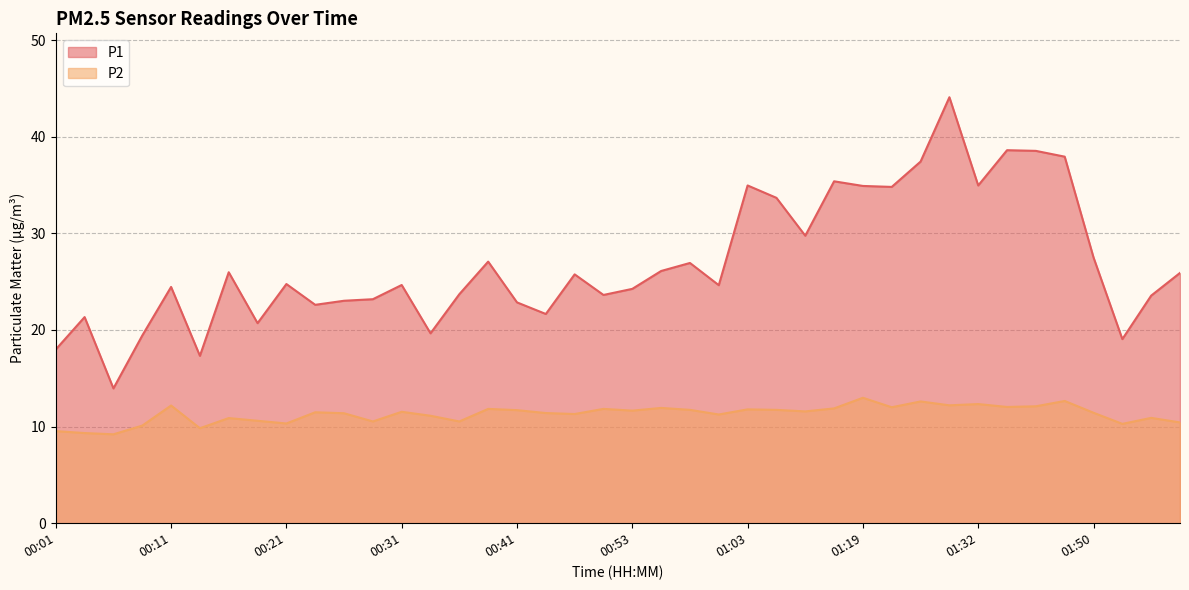

What is the label of the 16th point from the right?

01:03